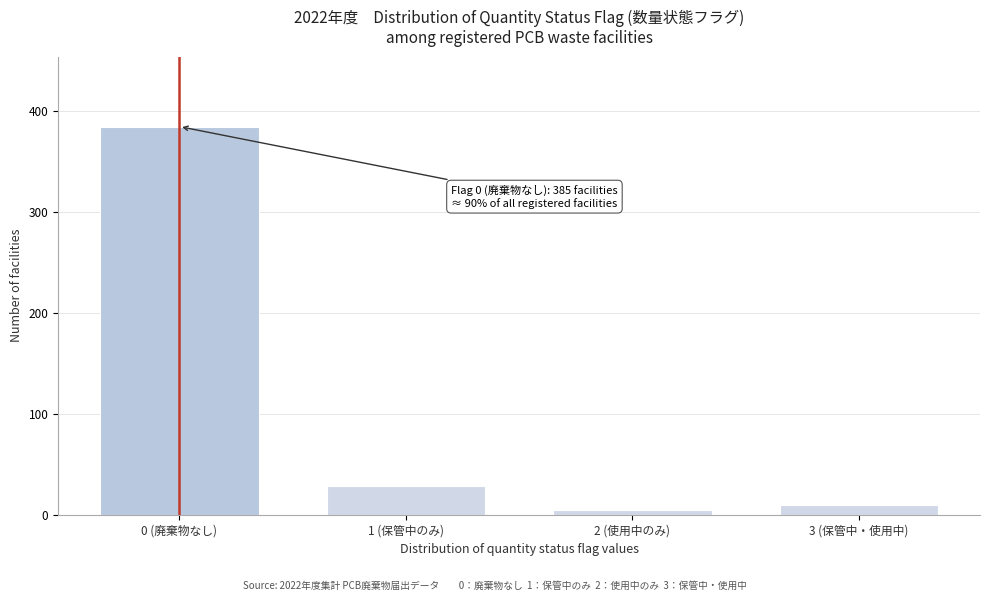

Reading left to right, extract all data points from this chart.

0 (廃棄物なし)=385	1 (保管中のみ)=28	2 (使用中のみ)=5	3 (保管中・使用中)=10